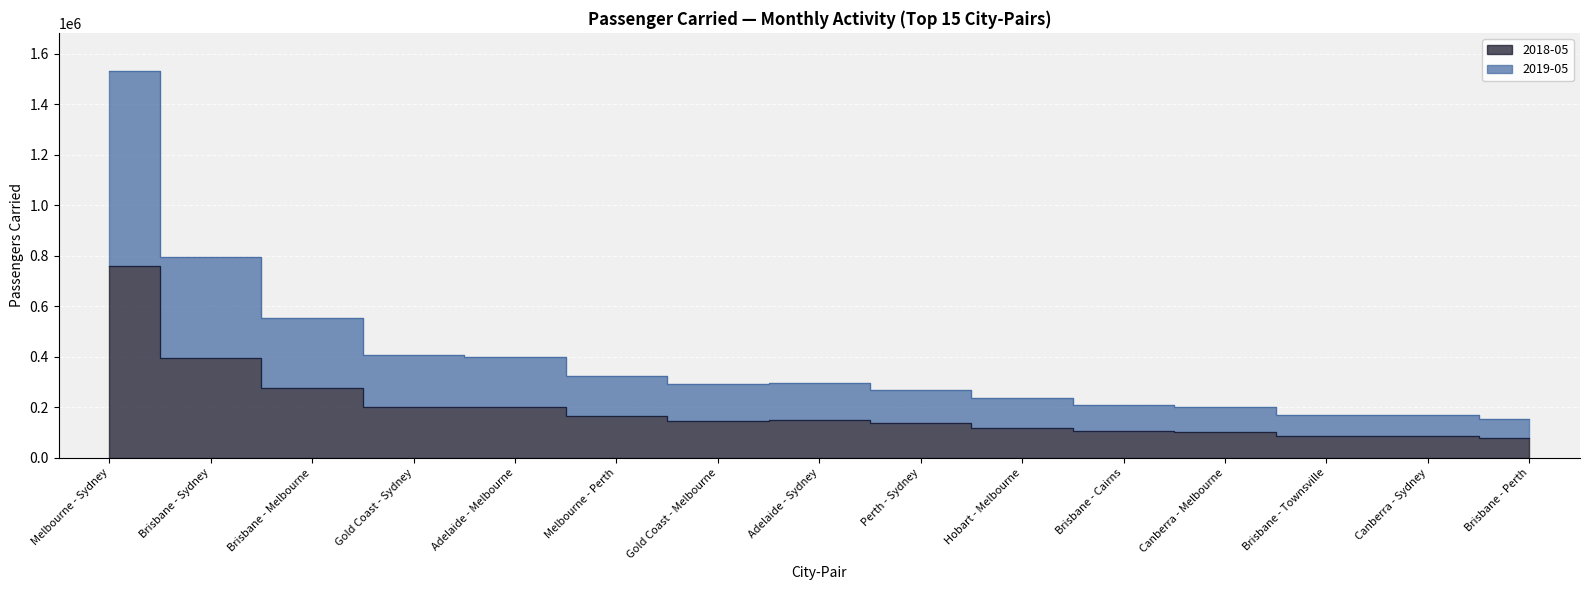

How many interior local peaks does the 2019-05 series have?

1